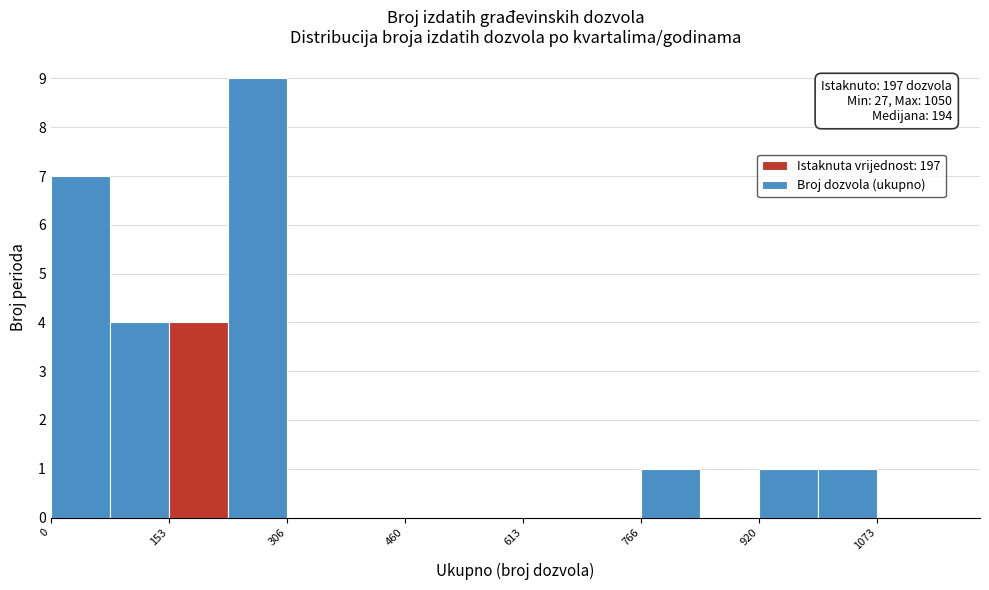

Around what value on the x-axis is the tallest bar? Give the approximate position of its centre, as read against the axis.

260